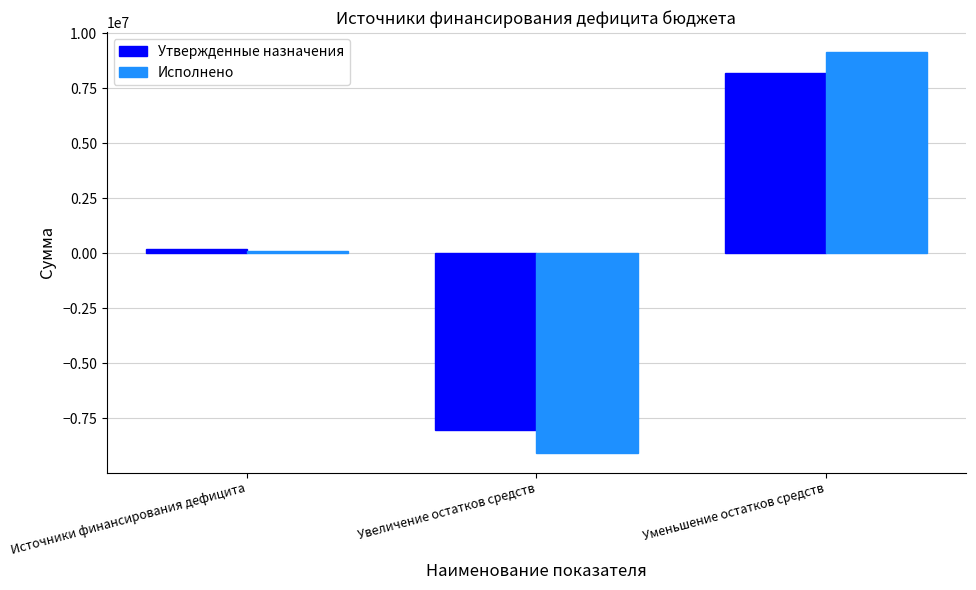

Between Источники финансирования дефицита and Уменьшение остатков средств, which series saw the biggest shift?

Исполнено